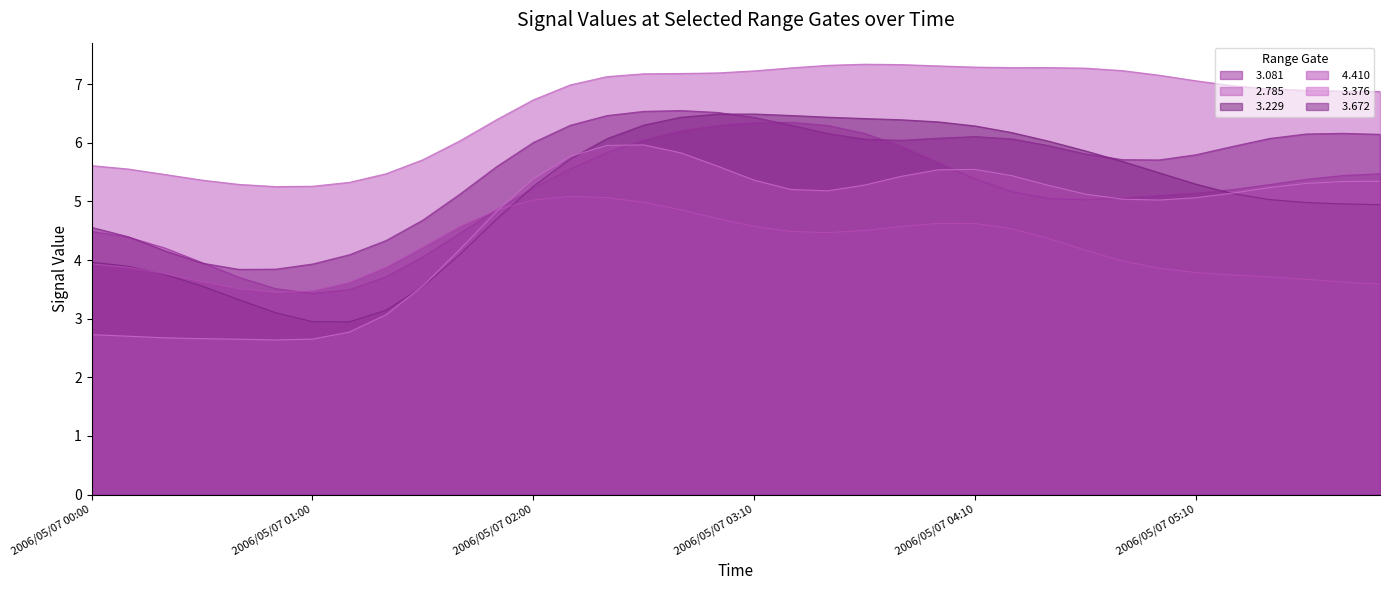

True or false:   3.672 has more than 2 interior local peaks.

True